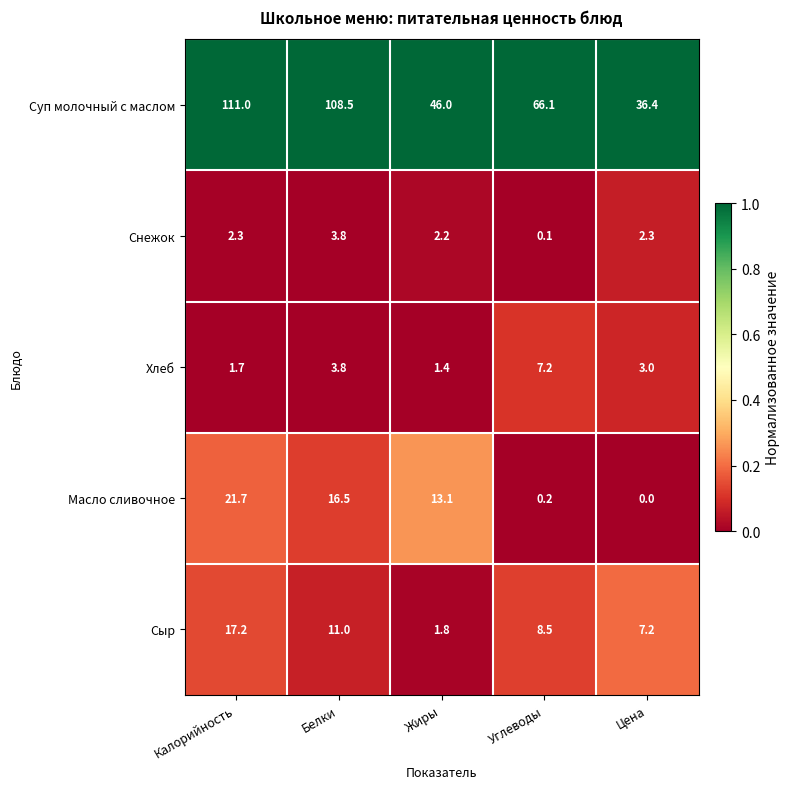

The value of Хлеб at Углеводы is 7.2. True or false?

True